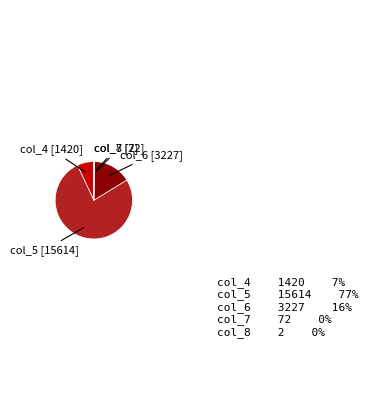

Between col_4 and col_6, which is larger?

col_6